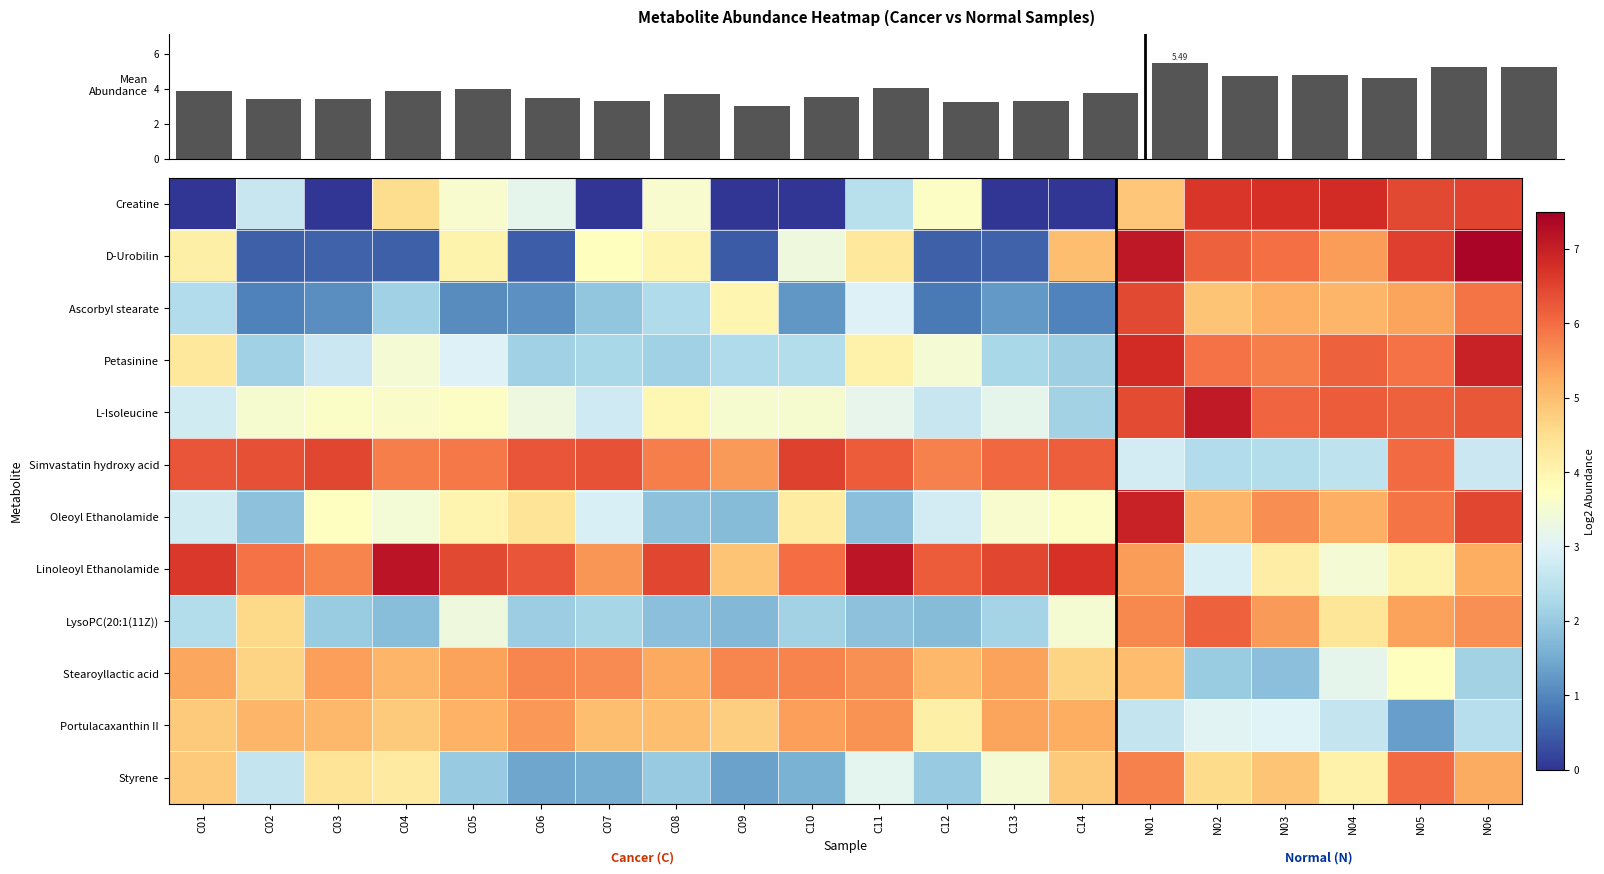

The value of Linoleoyl Ethanolamide at C01 is 6.6. True or false?

True